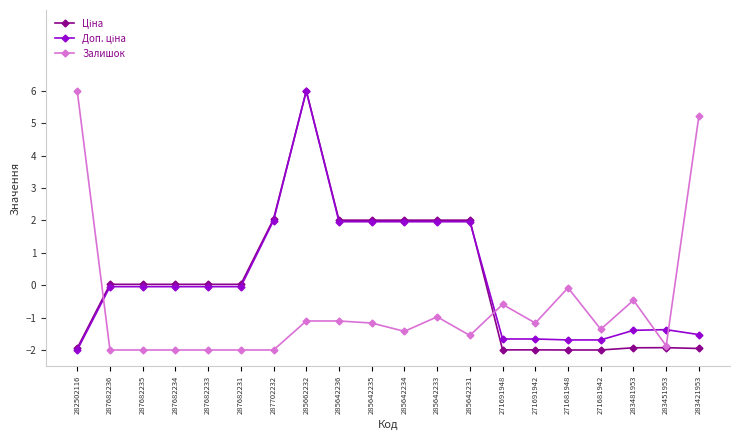

What is the total value across all series at 285642235?

2.8